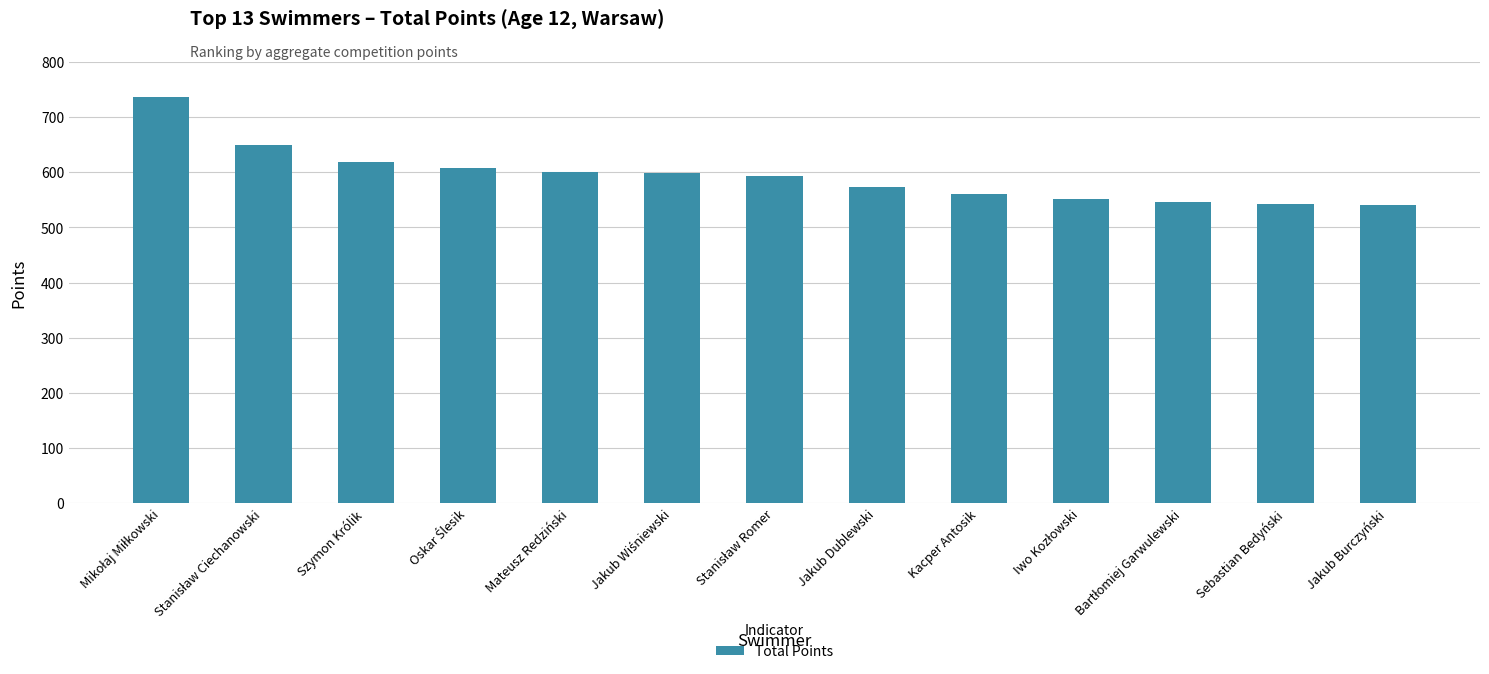

What is the ratio of the value at Mateusz Redziński to the value at Jakub Burczyński?

1.1